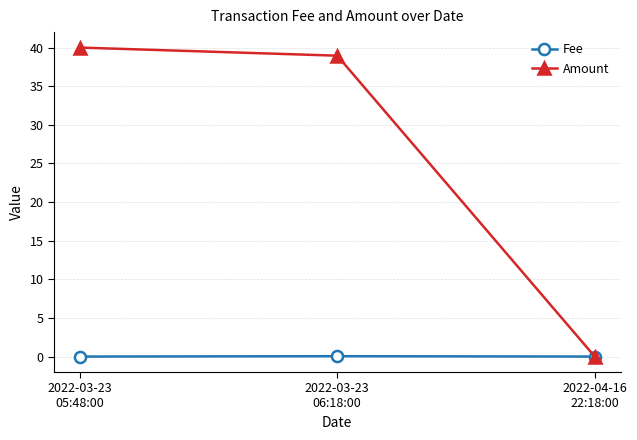

What is the total value across all series at 2022-03-23
06:18:00?

39.0